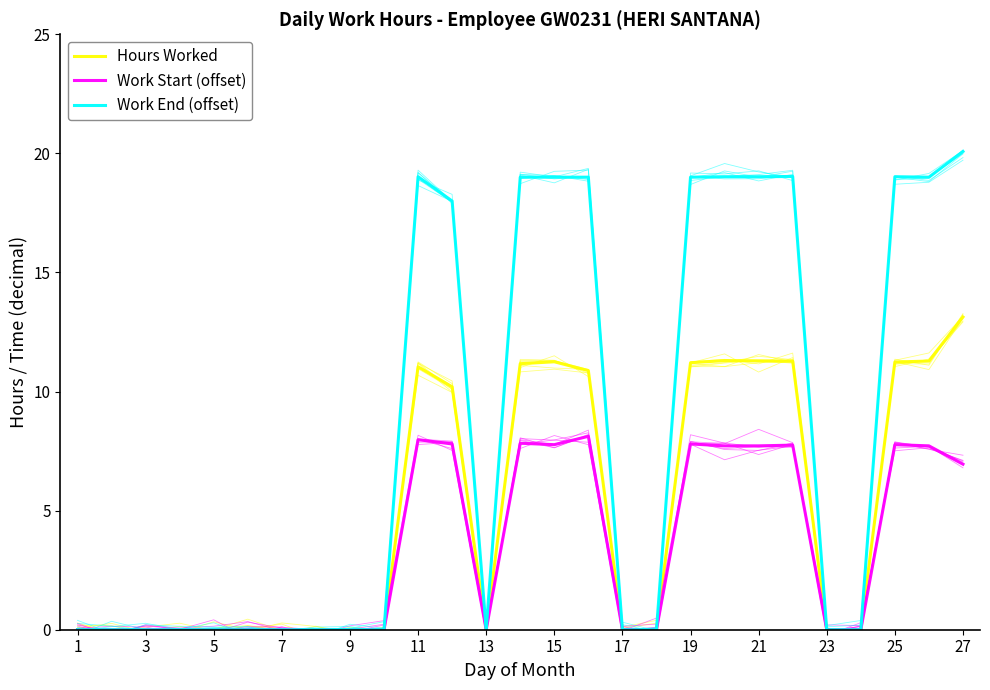

How many positive values does the Work Start (offset) series have?

12